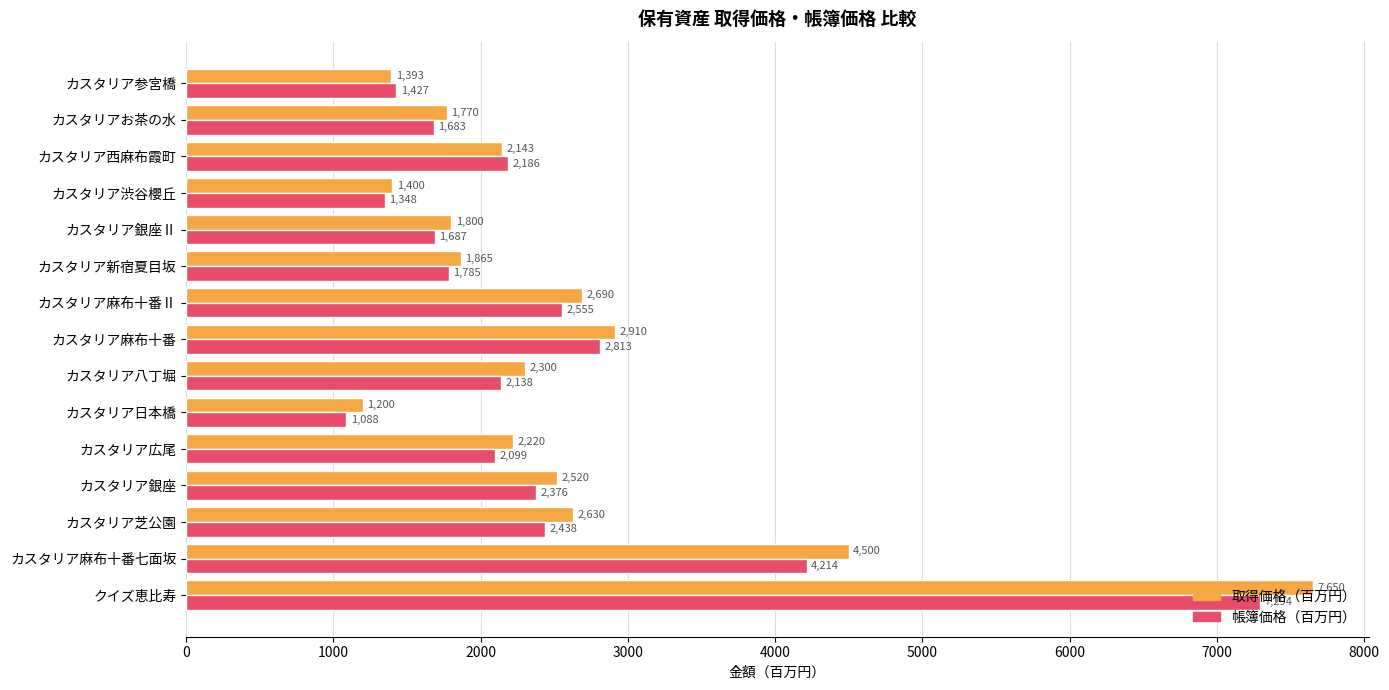

What is the sum of all 取得価格（百万円） values?

38991